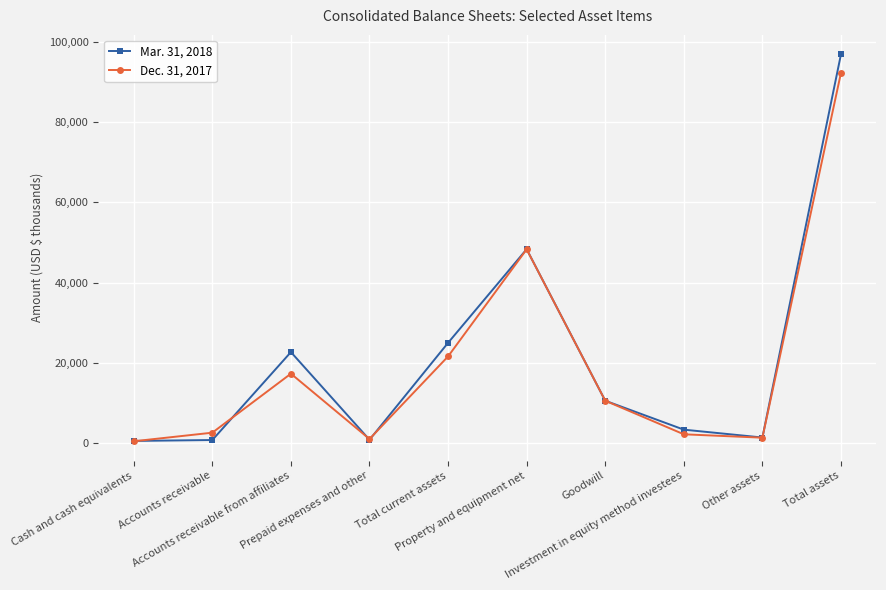

Is the value of Mar. 31, 2018 at Total current assets greater than the value of Dec. 31, 2017 at Total assets?

No